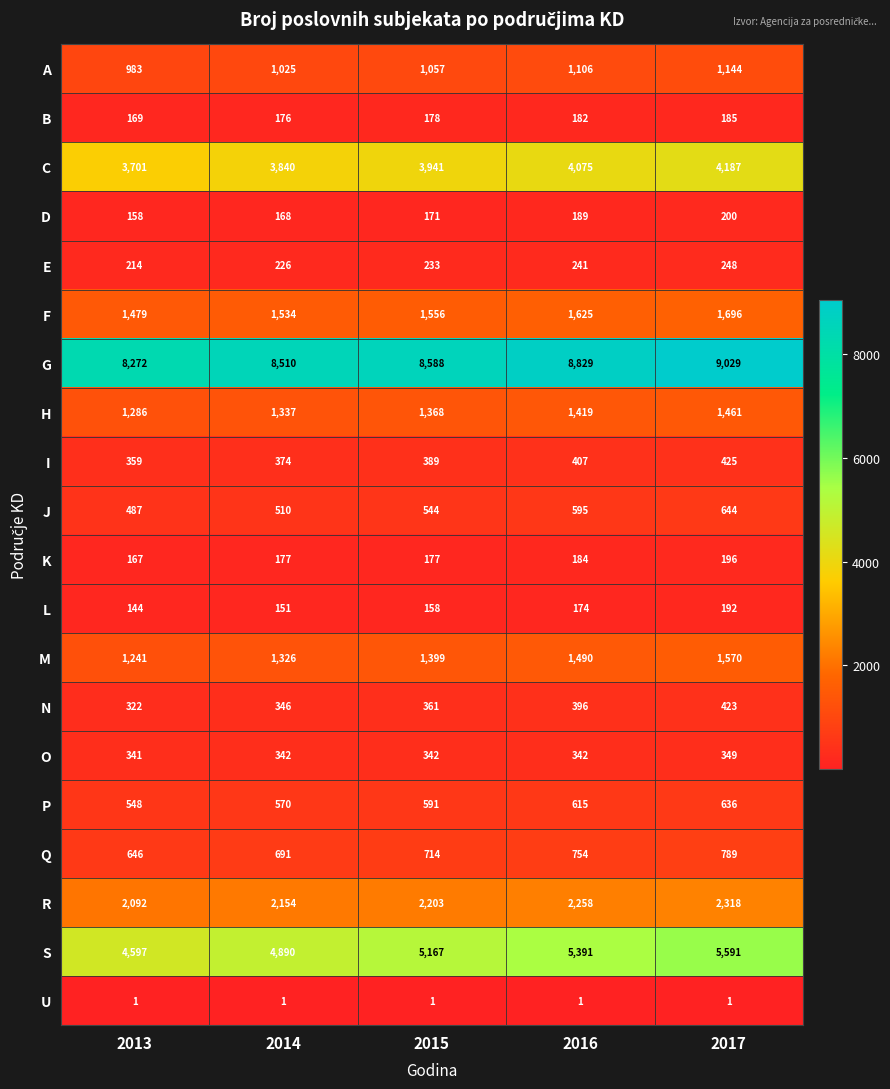

What is the sum of all B values?

890